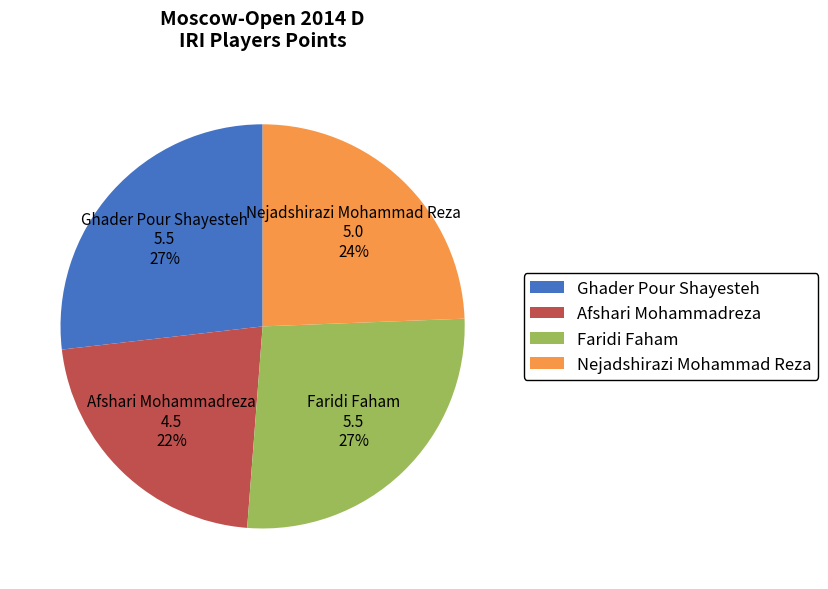

Count the number of slices in the pie.

4